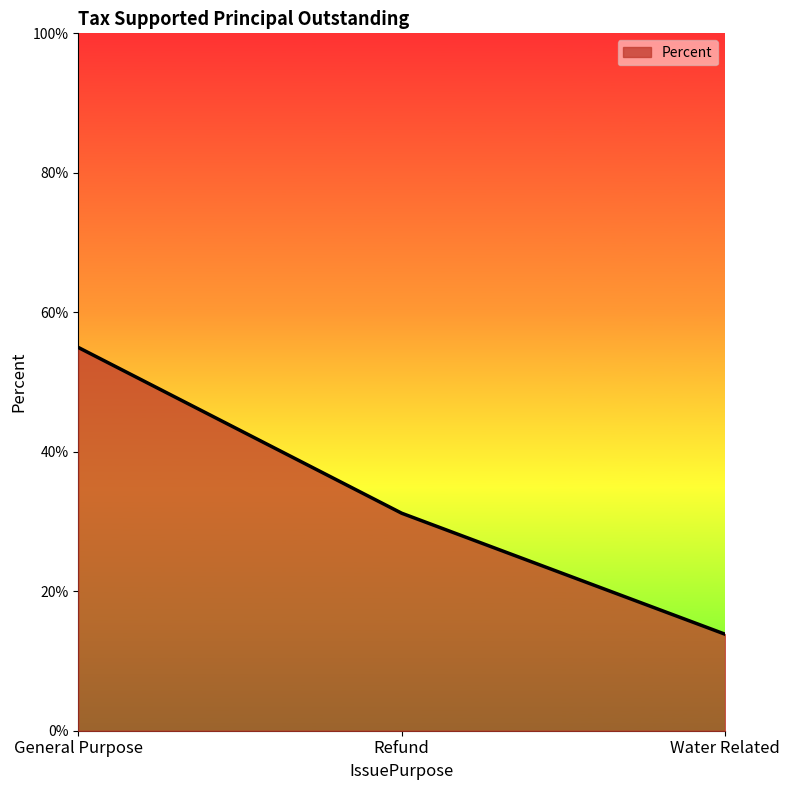

The chart shows a value of 20.4 at Water Related. True or false?

False